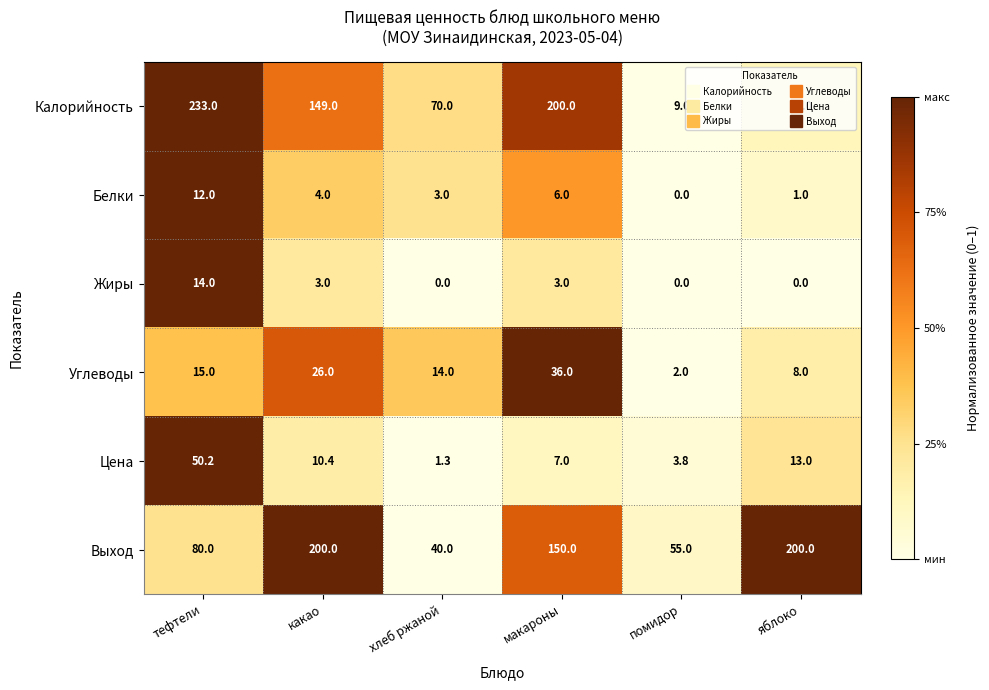

The value of Калорийность at какао is 99.4. True or false?

False